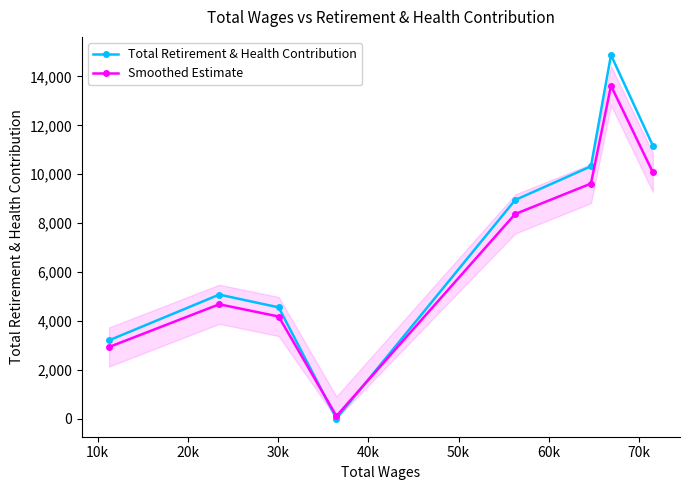

The Total Retirement & Health Contribution series shows 4550.0 at 20k. True or false?

True